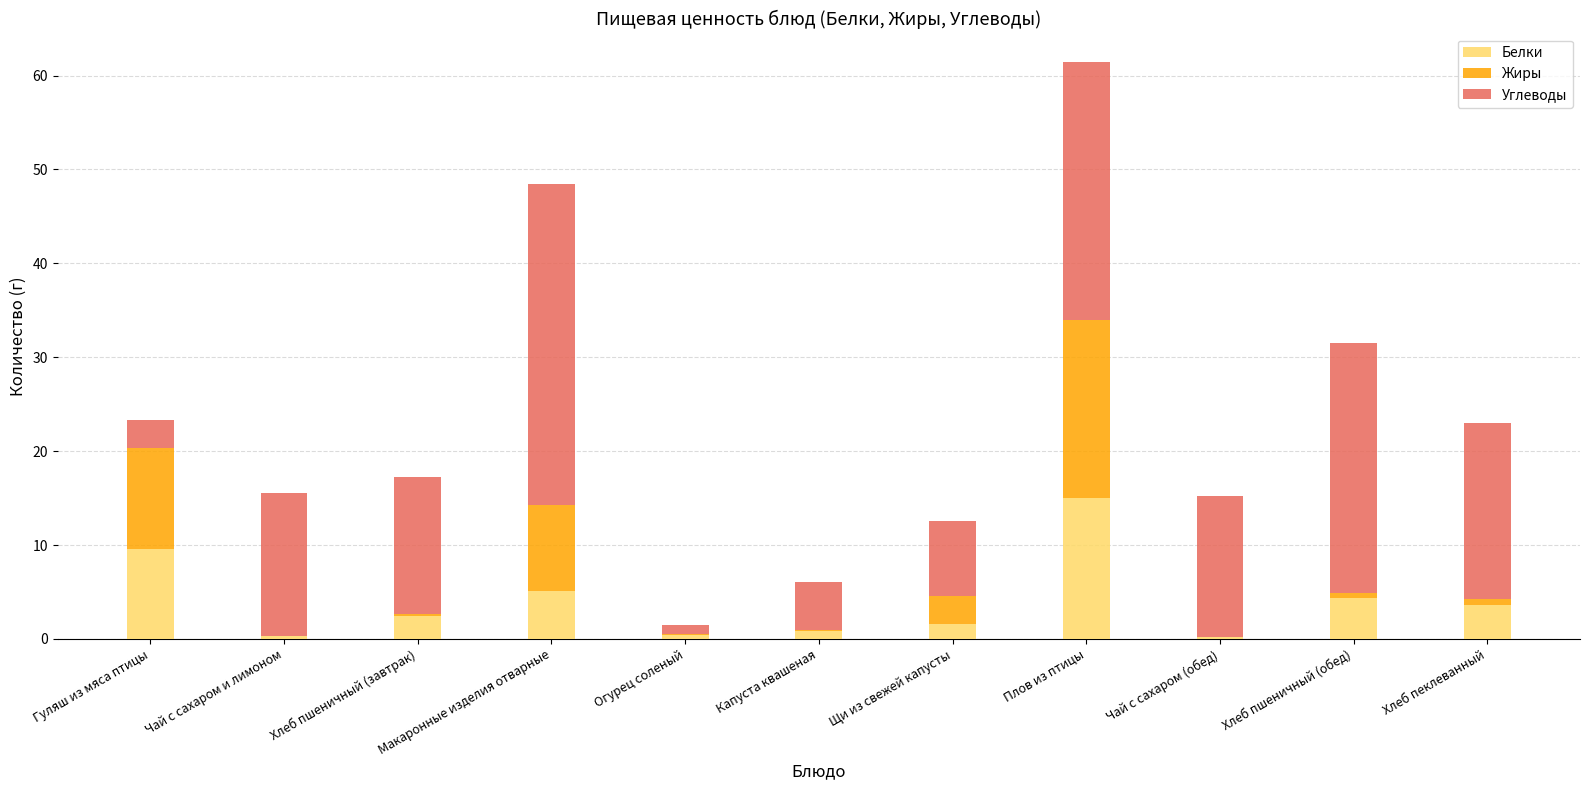

At which category is the sum across all series the highest?

Плов из птицы